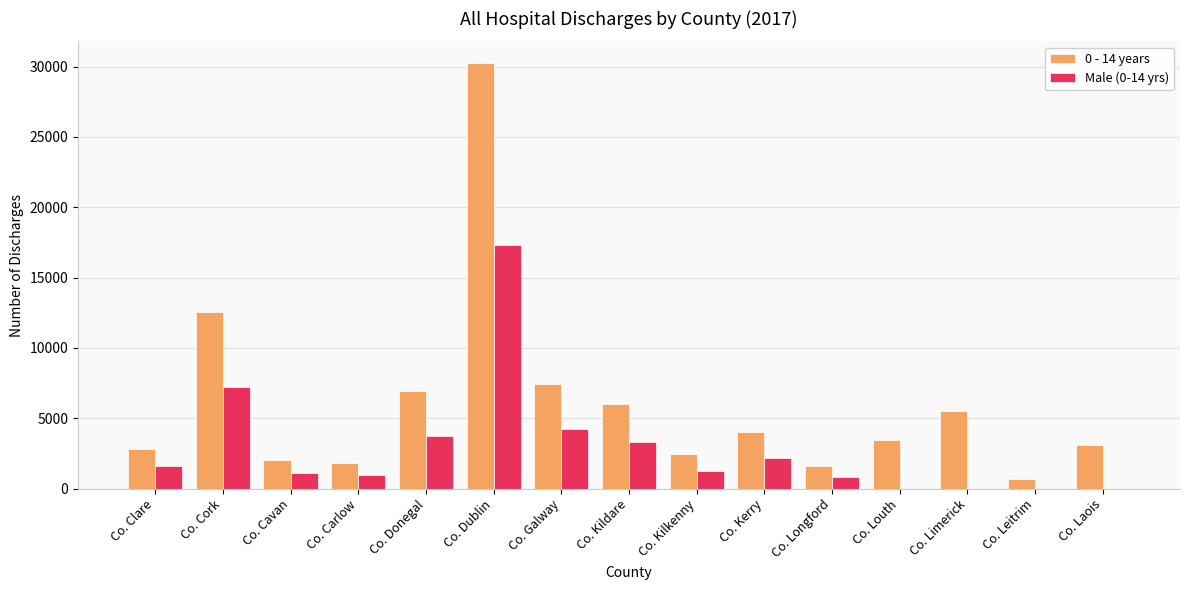

Where is 0 - 14 years nearest to the value 15485?

Co. Cork